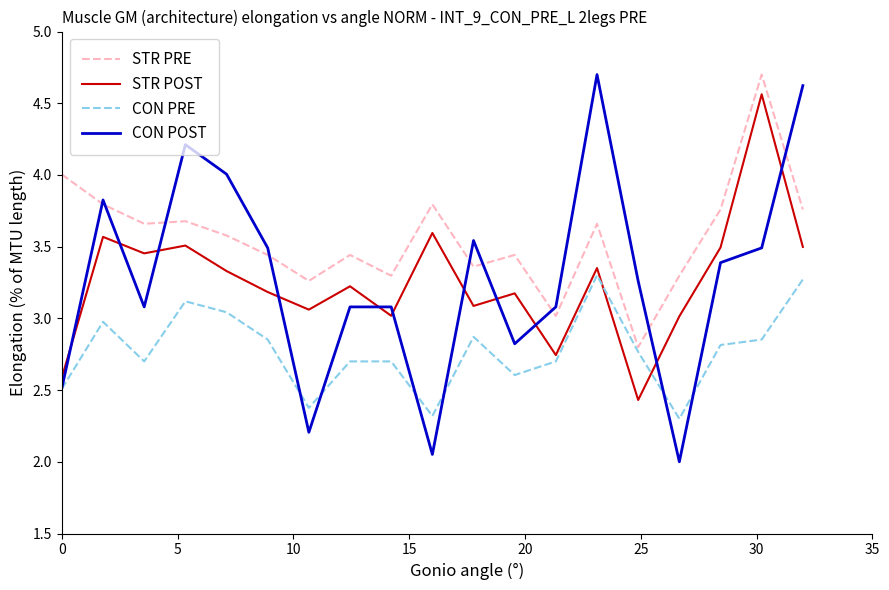

How many times do CON PRE and STR POST cross each other?

2